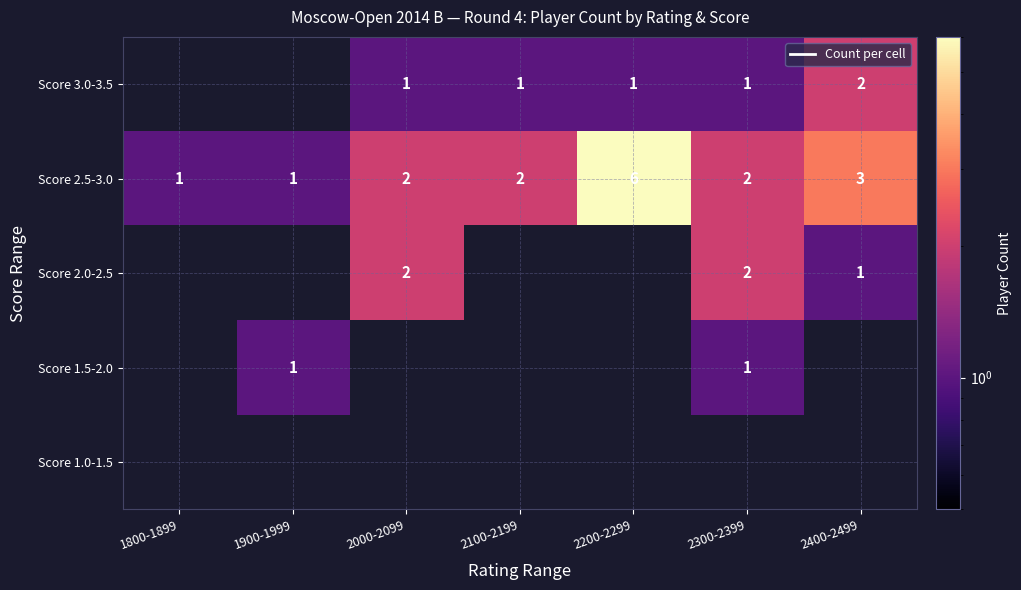

At which label is Score 2.5-3.0 closest to 3?

2400-2499